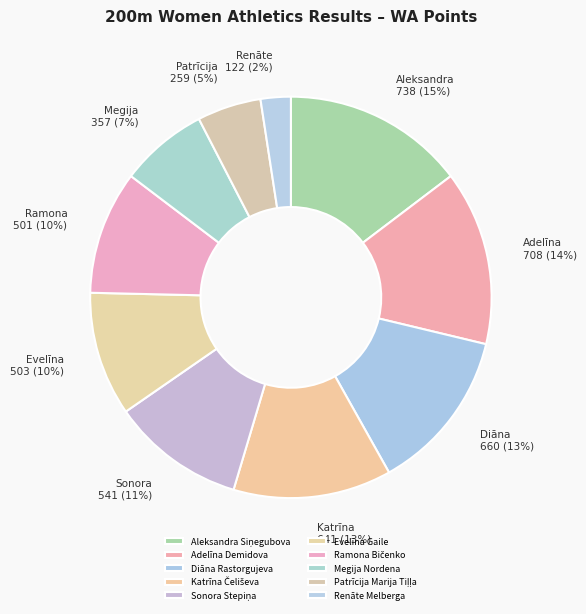

Rank the categories by value from highest to lowest.

Aleksandra Siņegubova, Adelīna Demidova, Diāna Rastorgujeva, Katrīna Čeliševa, Sonora Stepiņa, Evelīna Gaile, Ramona Bičenko, Megija Nordena, Patrīcija Marija Tiļļa, Renāte Melberga